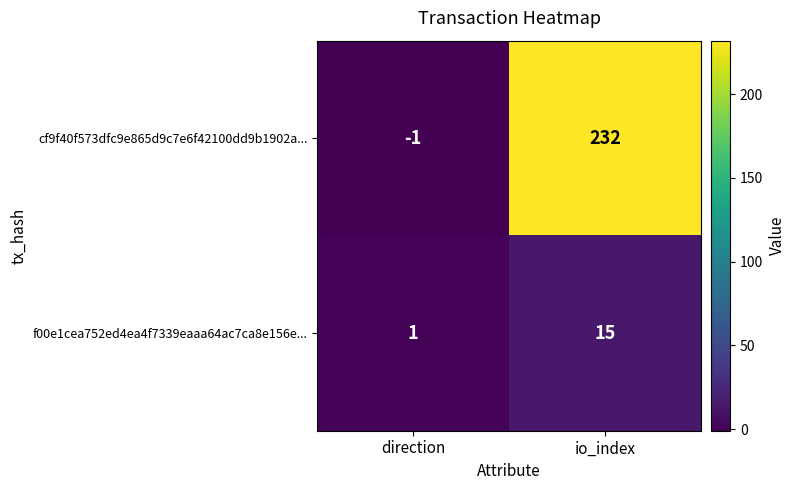

Is it true that f00e1cea752ed4ea4f7339eaaa64ac7ca8e156e... equals 1 at direction?

True